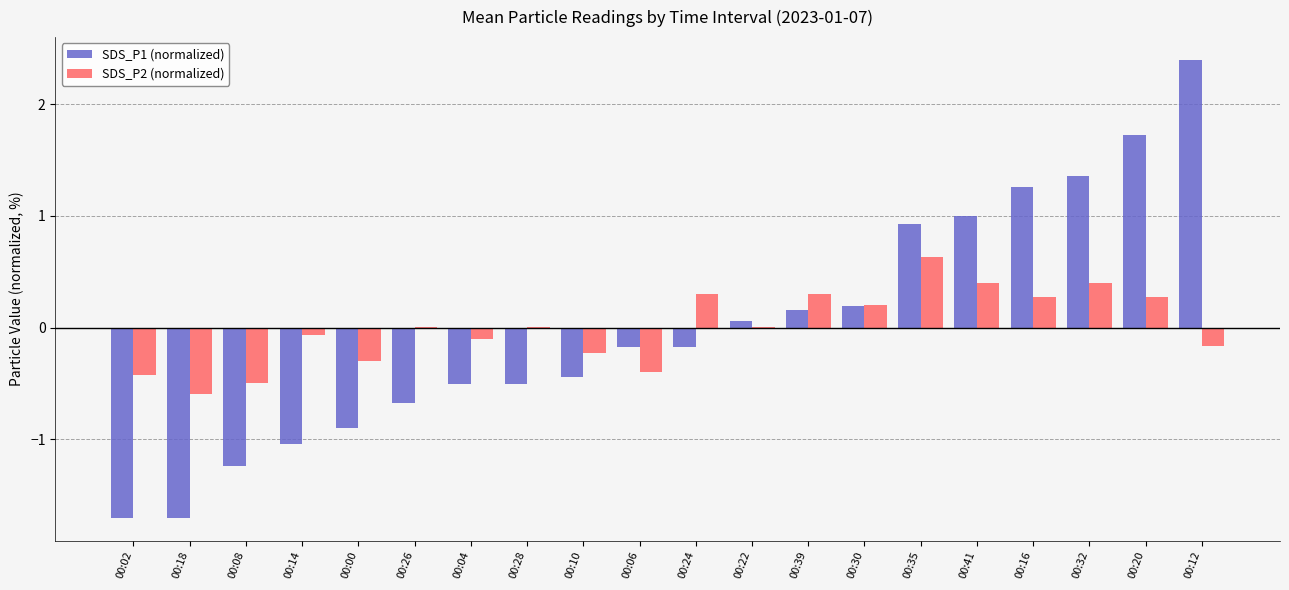

What is the maximum value shown in the chart?

2.4